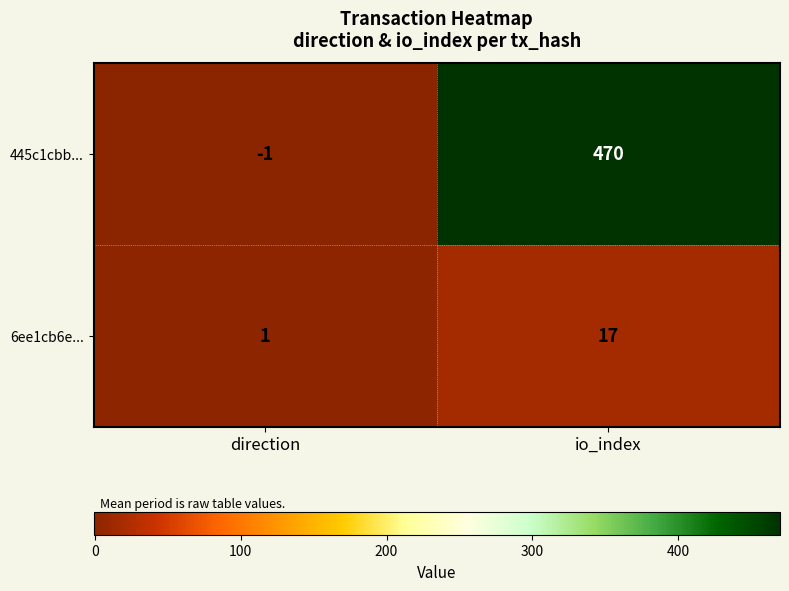

How many negative values does the 445c1cbb... series have?

1